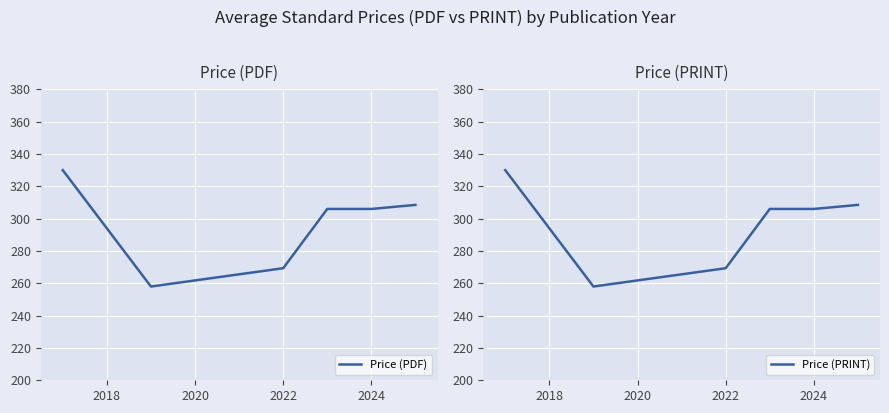

Is it true that Price (PDF) equals 392.2 at 2022?

False